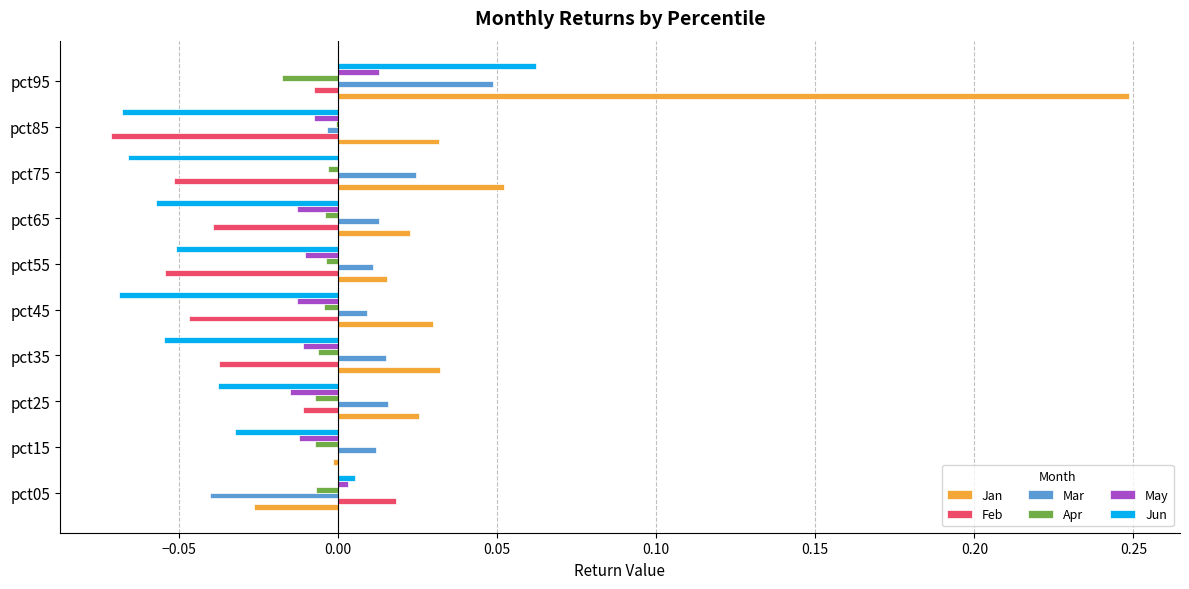

Which series changed the most between pct15 and pct85?

Feb